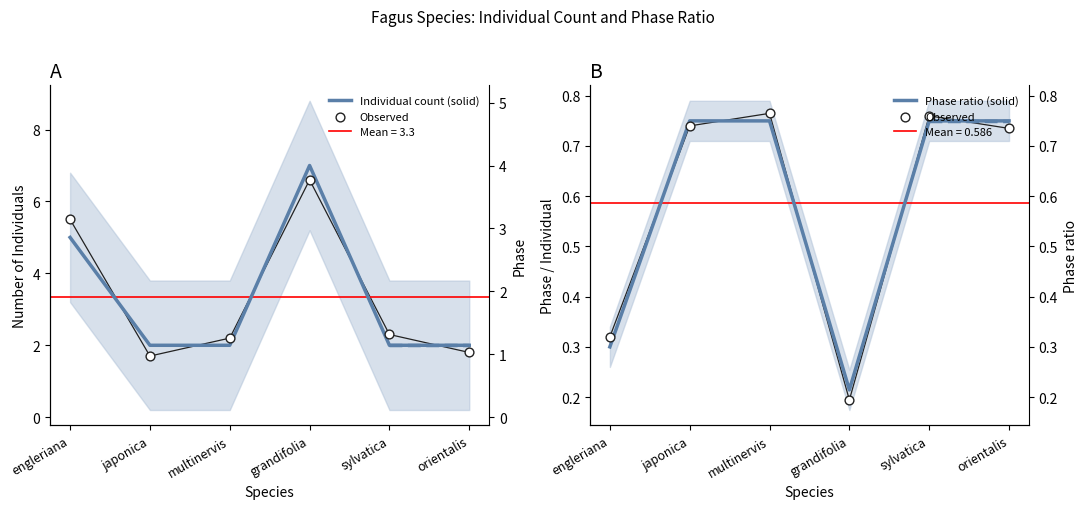

Is the value of Individual count (solid) at japonica greater than the value of Observed at engleriana?

Yes